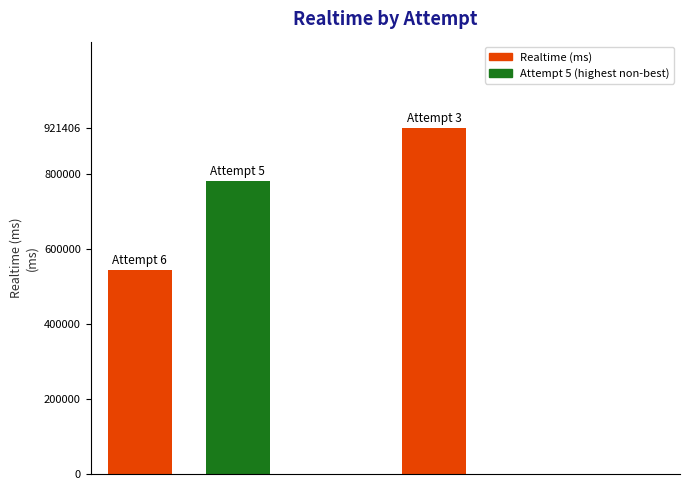

What is the maximum value shown in the chart?

921406